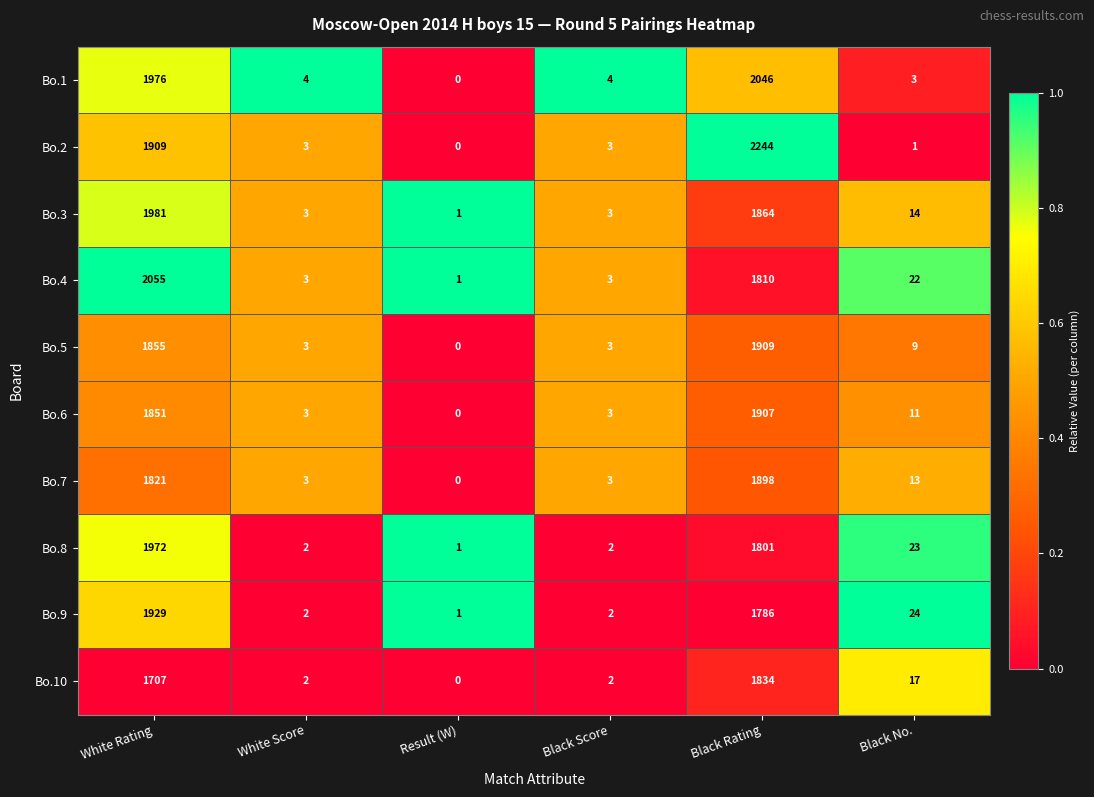

Which series has the largest total across all categories?

Bo.2